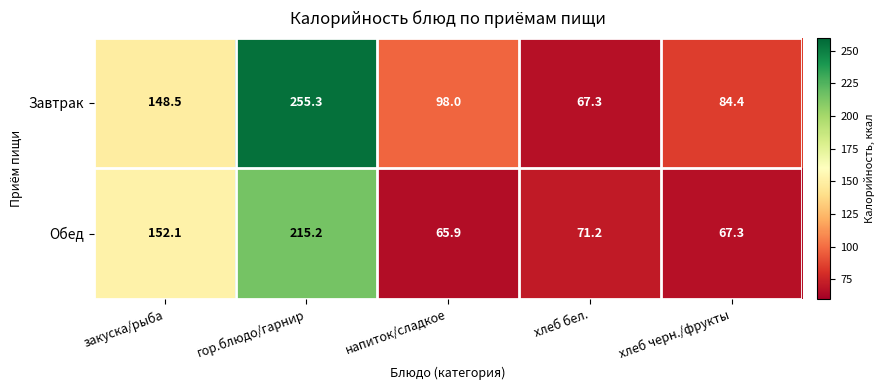

How many series are shown in this chart?

2